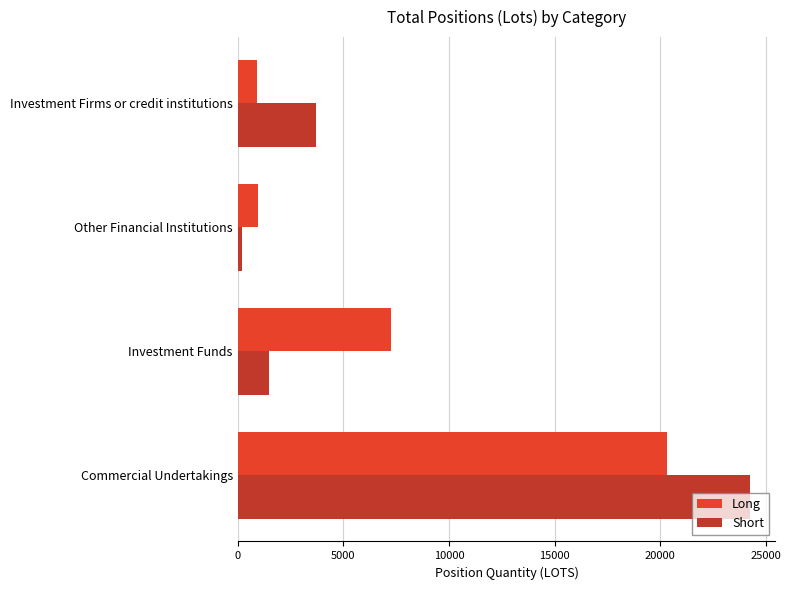

Between Investment Funds and Other Financial Institutions, which series saw the biggest shift?

Long